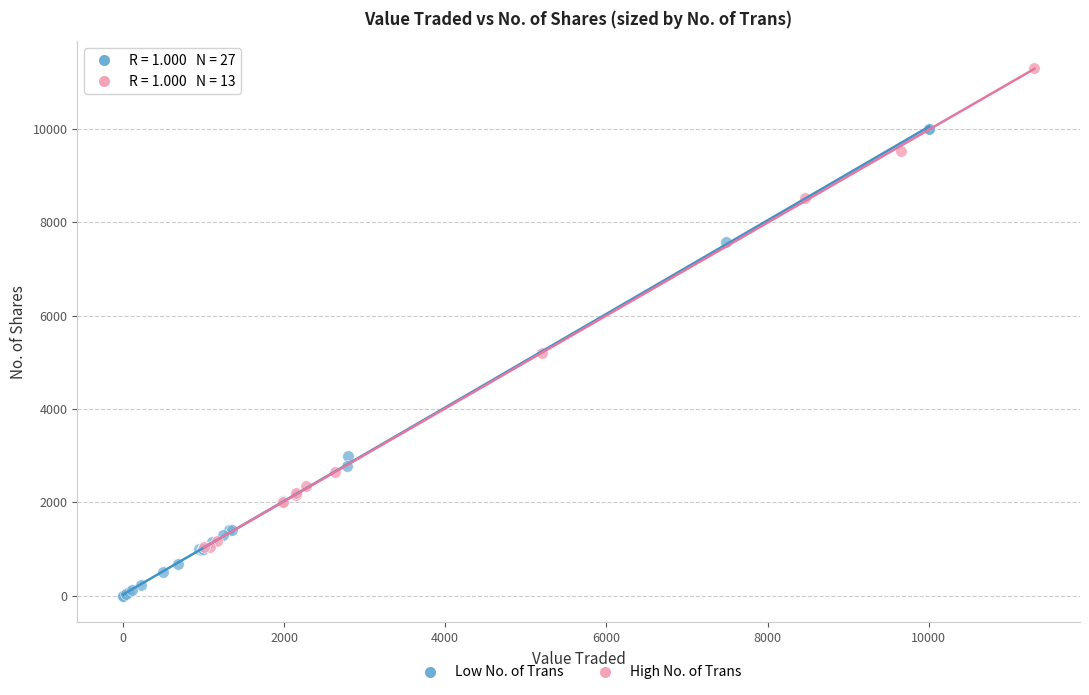

Which series has the widest spread of Y values?

High No. of Trans